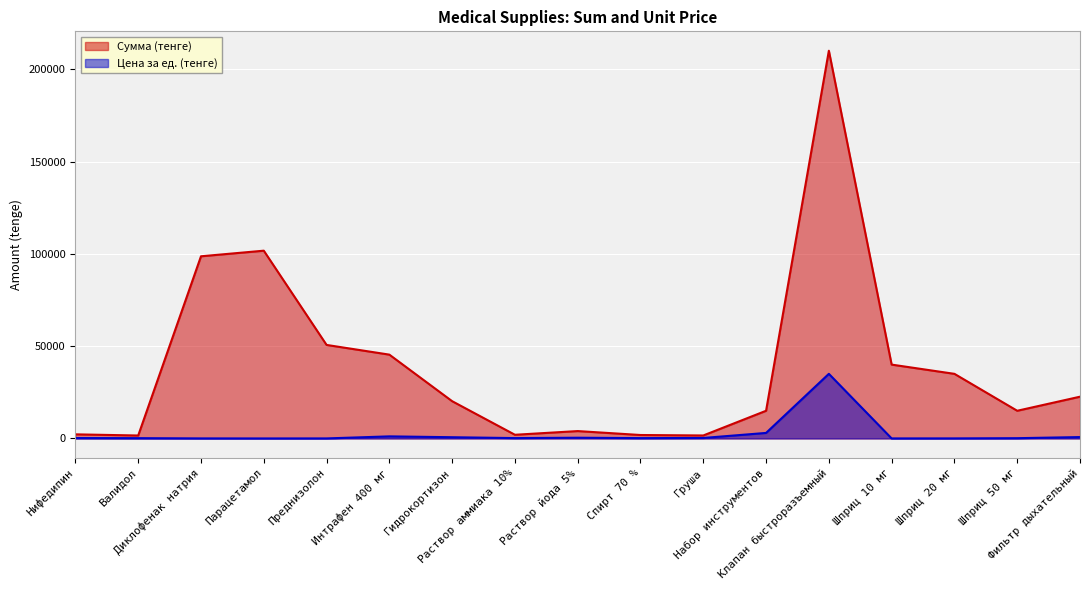

How many values in the Сумма (тенге) series are below 20187?

8